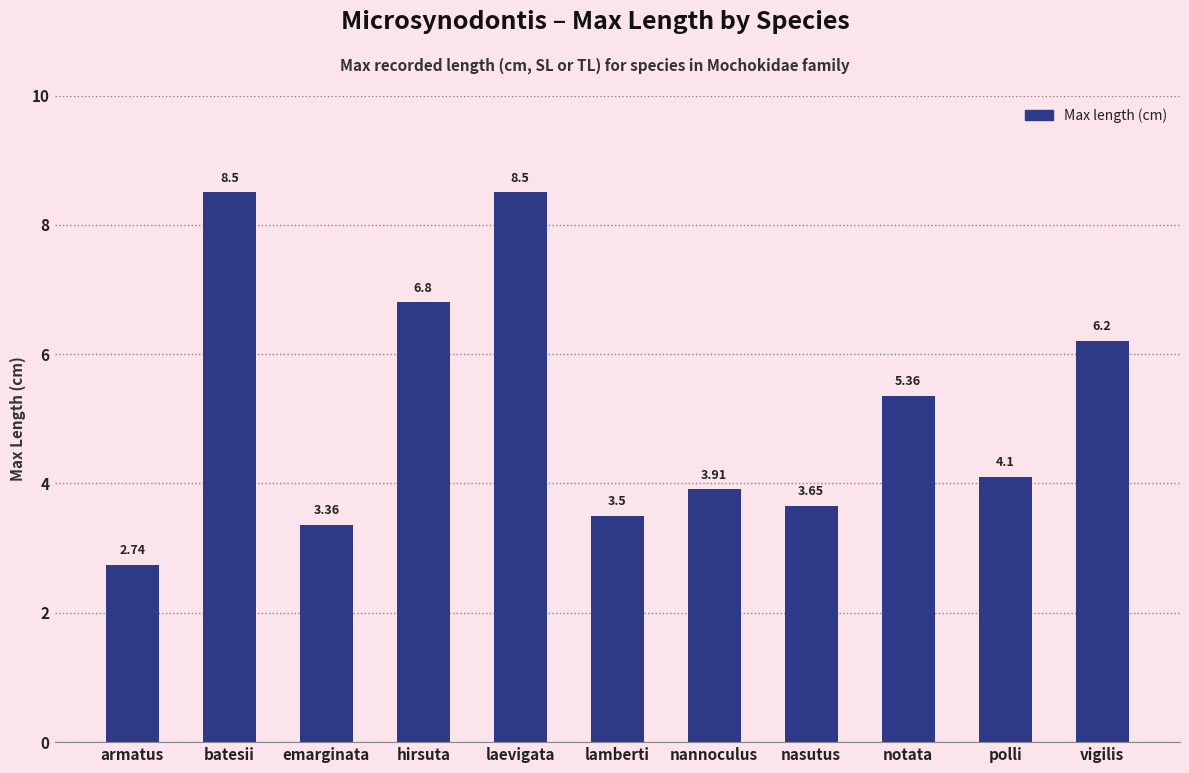

Are the bars horizontal?

No